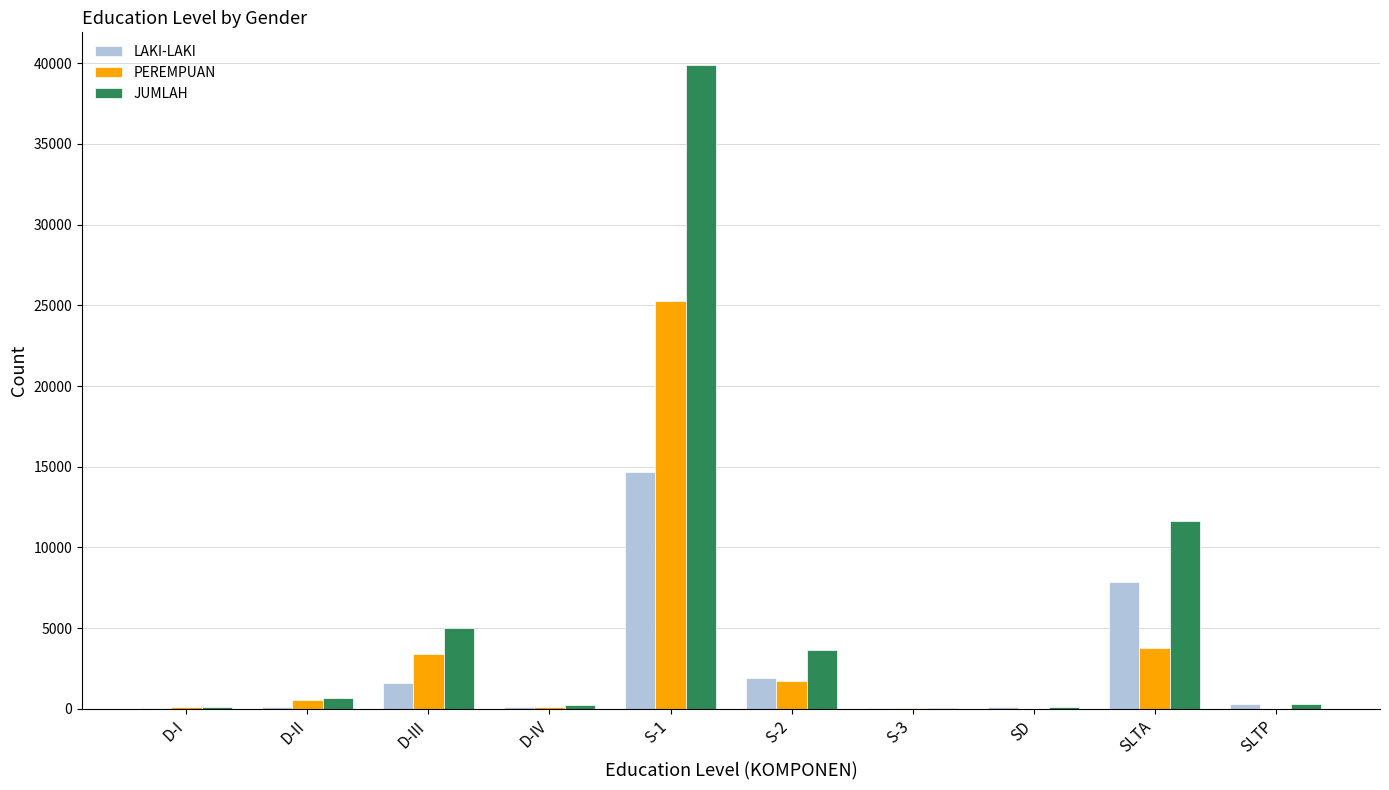

True or false: PEREMPUAN has a value of 17 at SLTP.

True